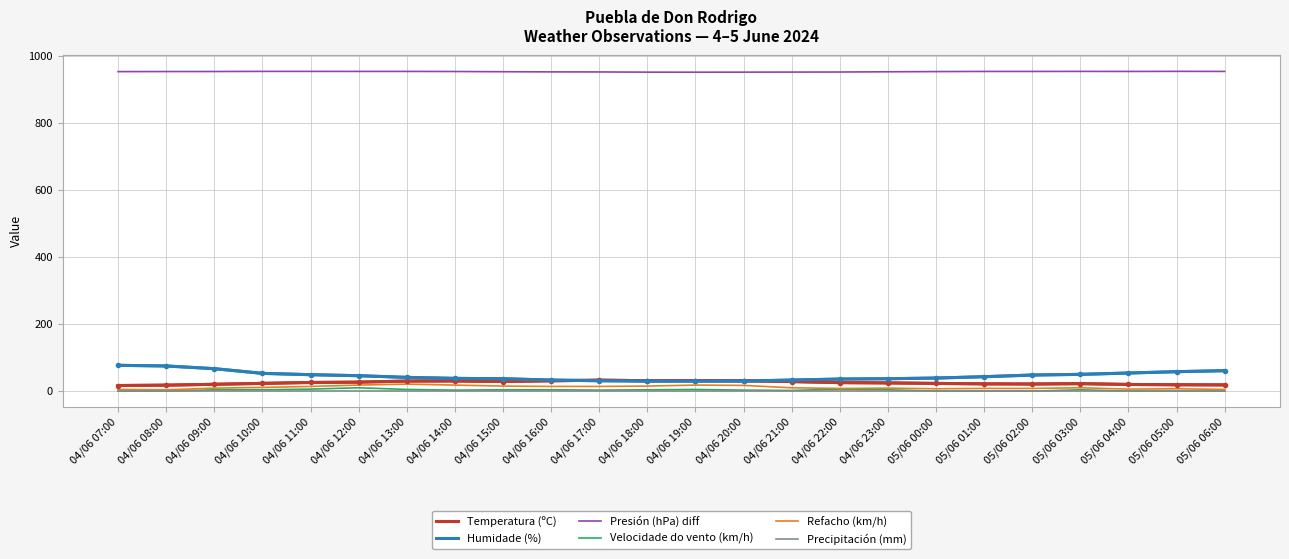

What is the minimum value for Humidade (%)?

30.0